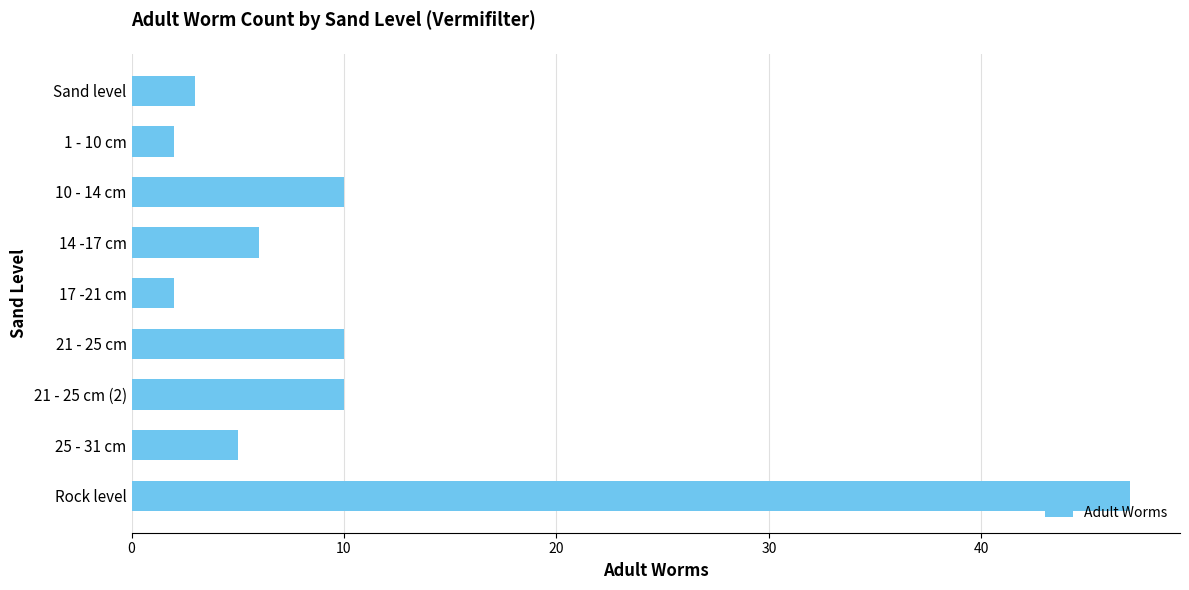

What is the sum of all values?

95